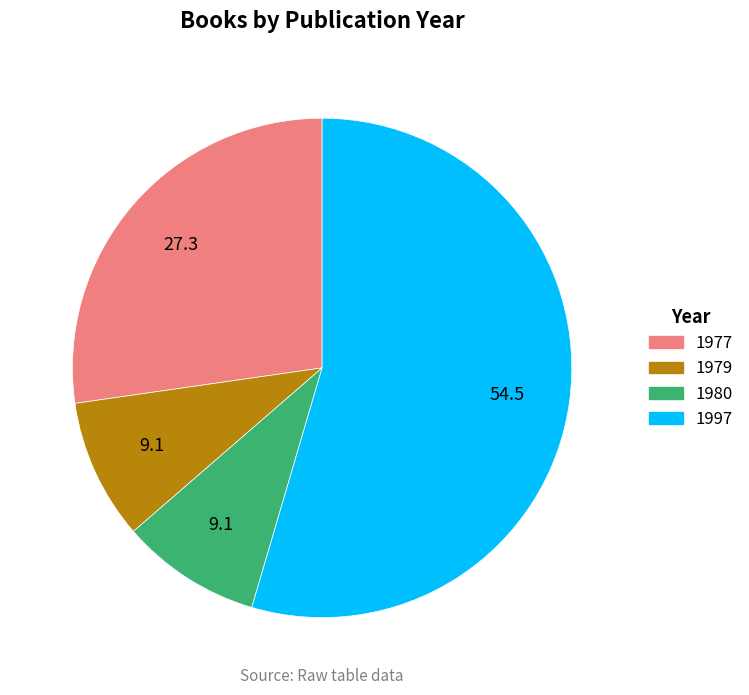

Do 1977 and 1980 together represent more than half of the pie?

No